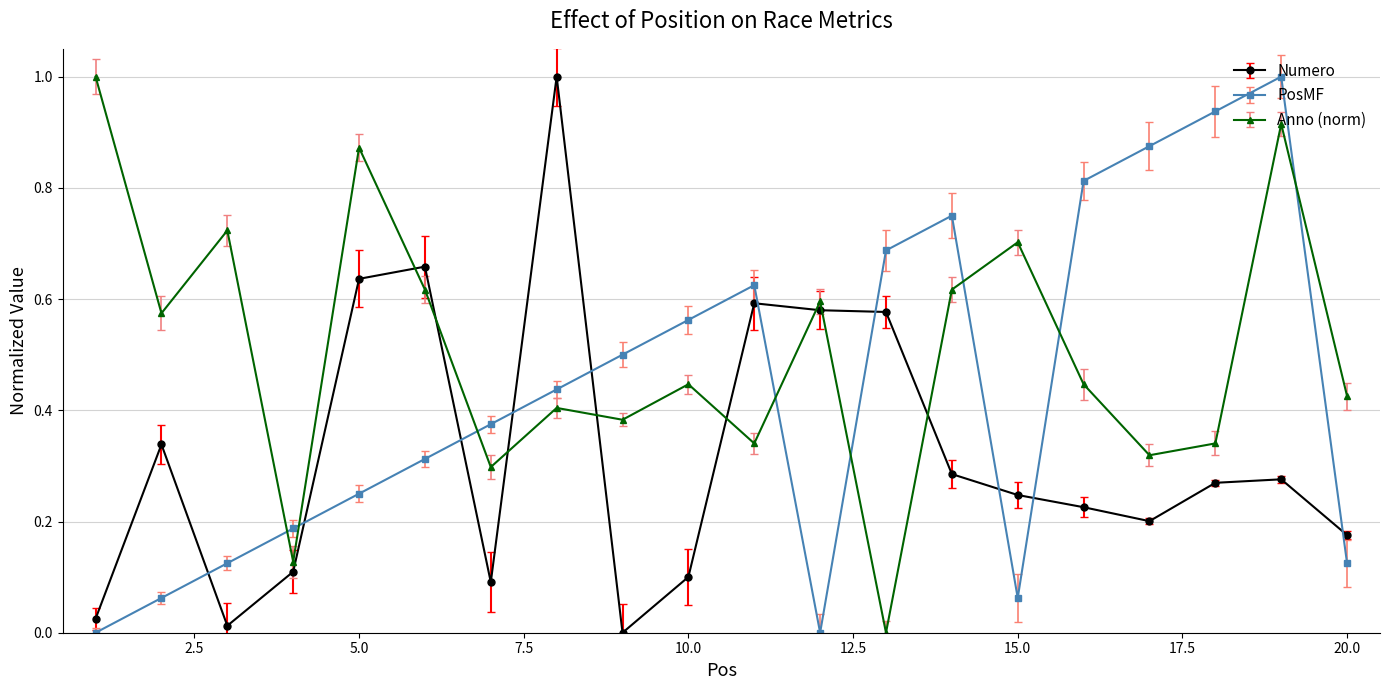

At how many categories does at least one series exceed 0?

20